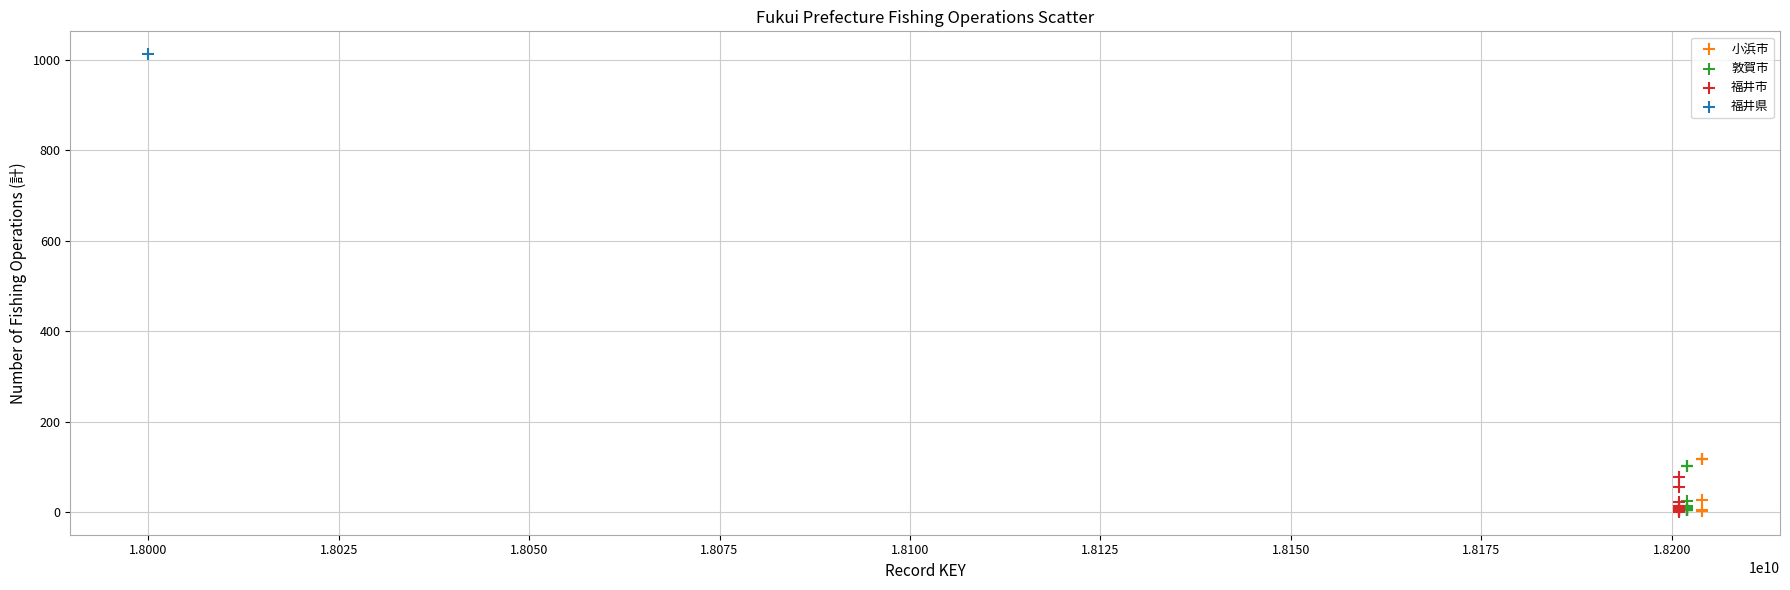

Which series reaches the maximum Y coordinate?

福井県